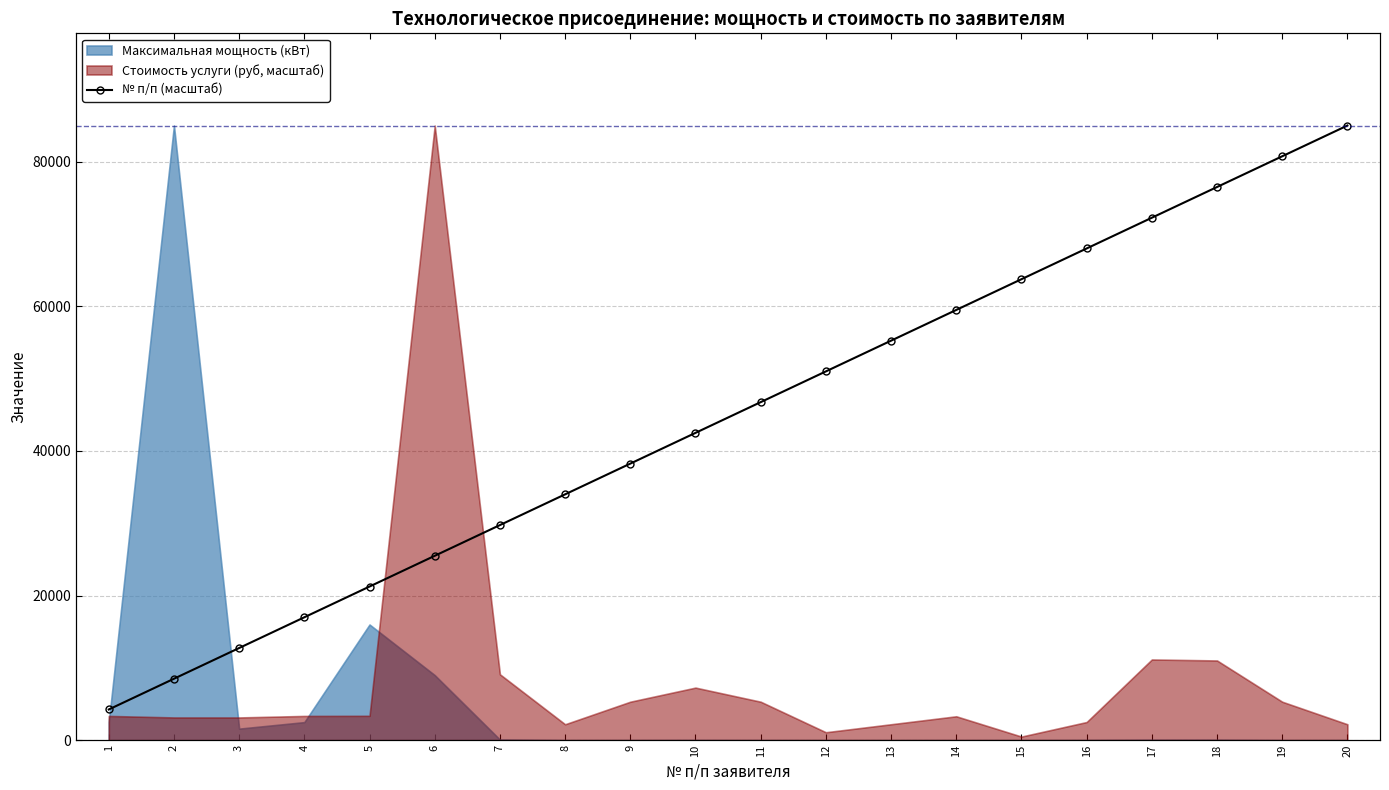

What is the difference between the maximum and minimum values?

80750